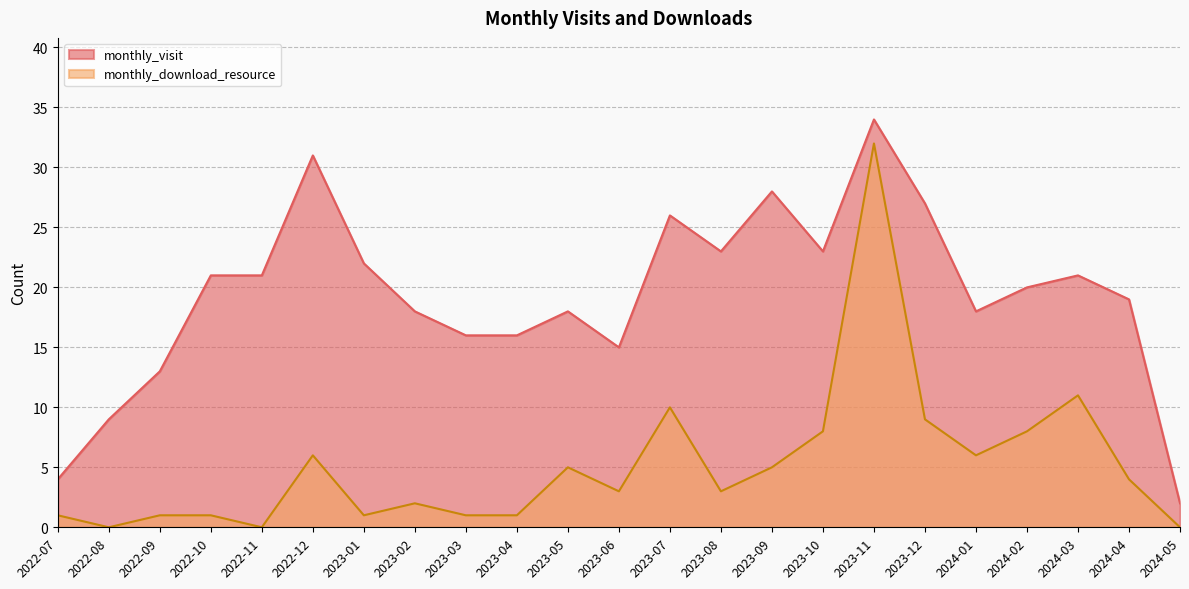

The monthly_download_resource series shows 1 at 2023-01. True or false?

True